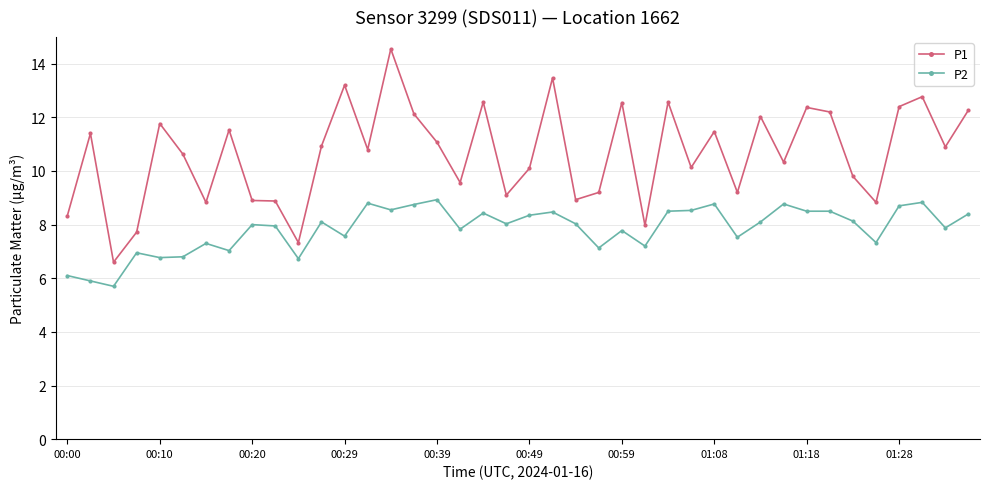

How many lines are shown in the chart?

2